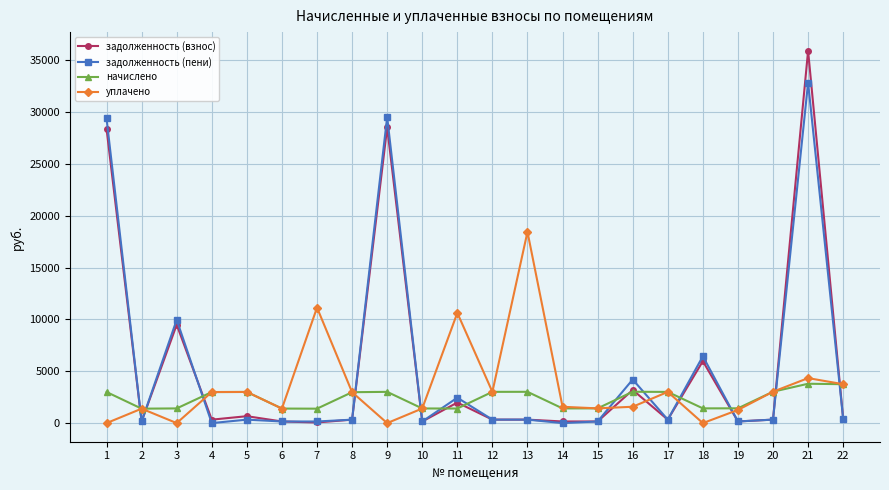

True or false: уплачено and начислено cross at least once.

True